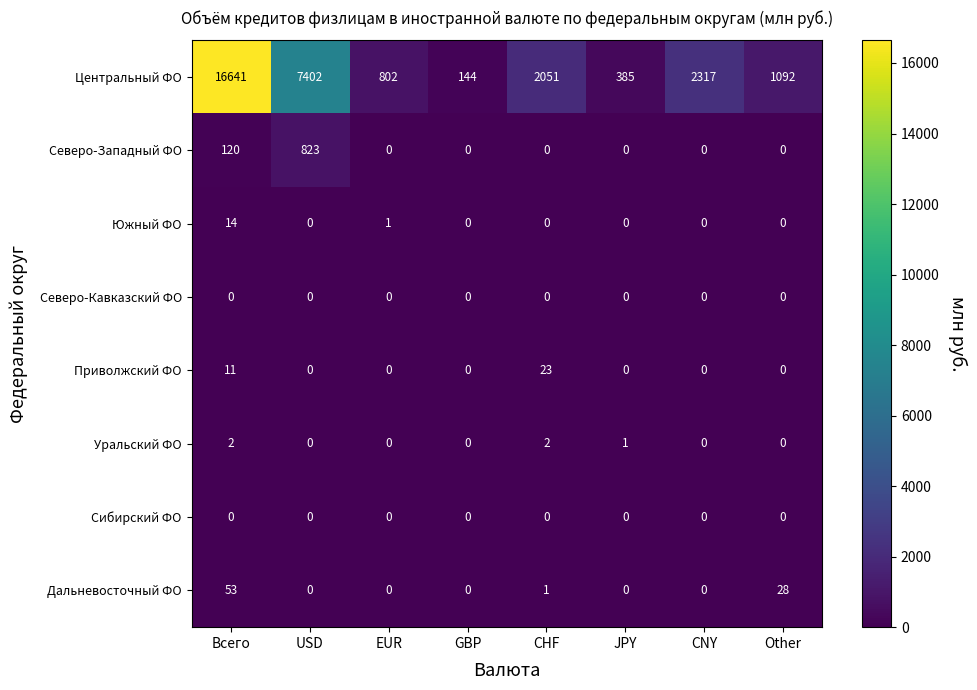

At which category is the sum across all series the highest?

Всего